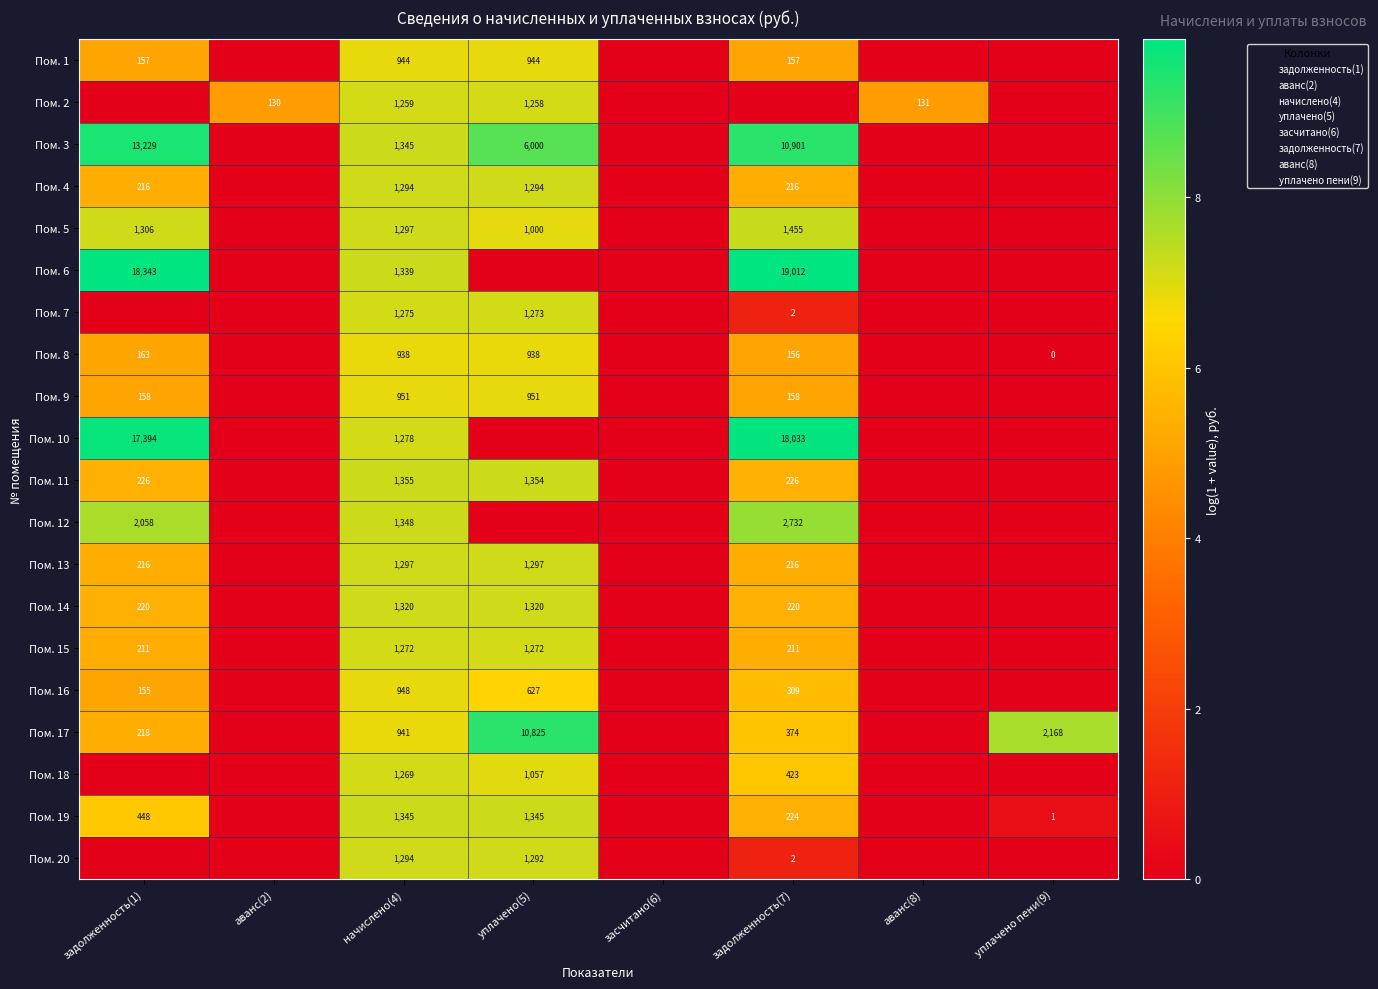

The Пом. 15 series shows 0.0 at аванс(8). True or false?

True